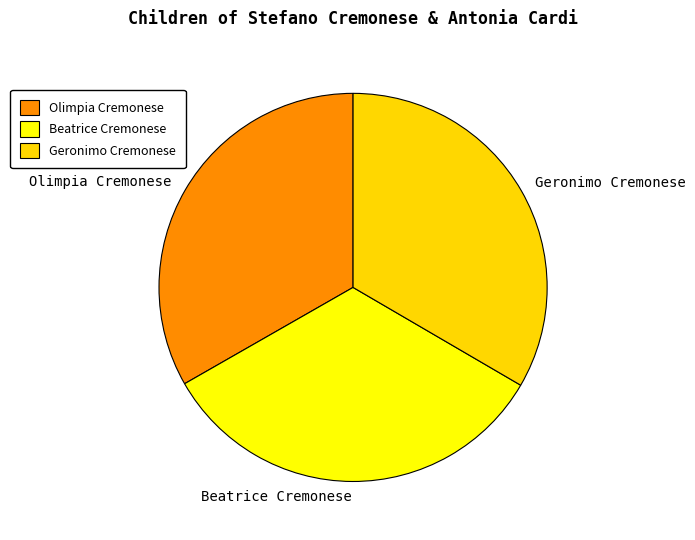

Does Beatrice Cremonese represent more than half of the total?

No